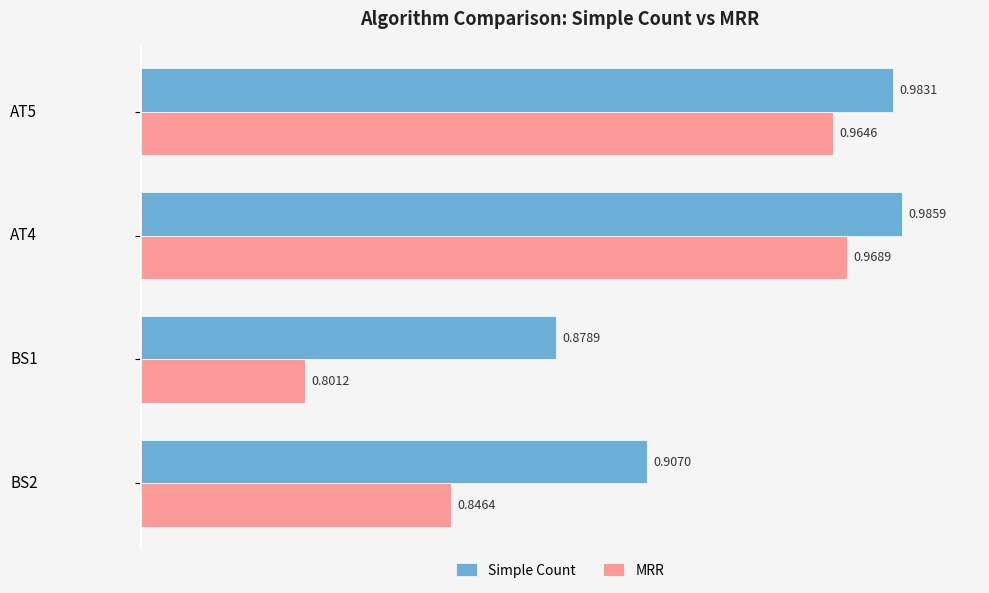

Rank the series by their average value, from highest to lowest.

Simple Count, MRR